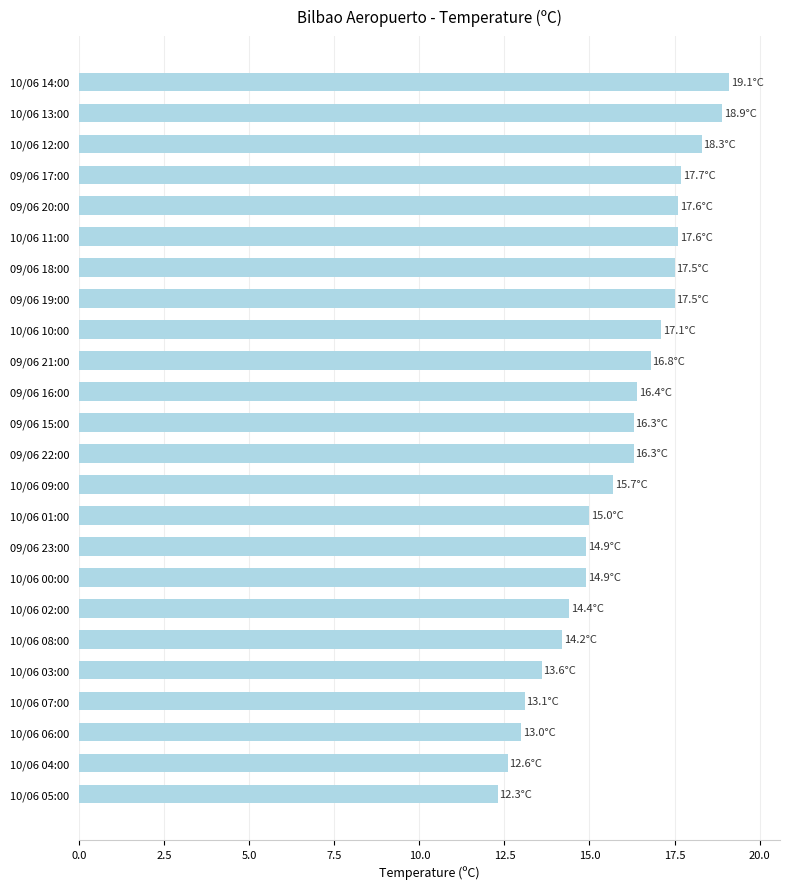

What is the average value?

15.9